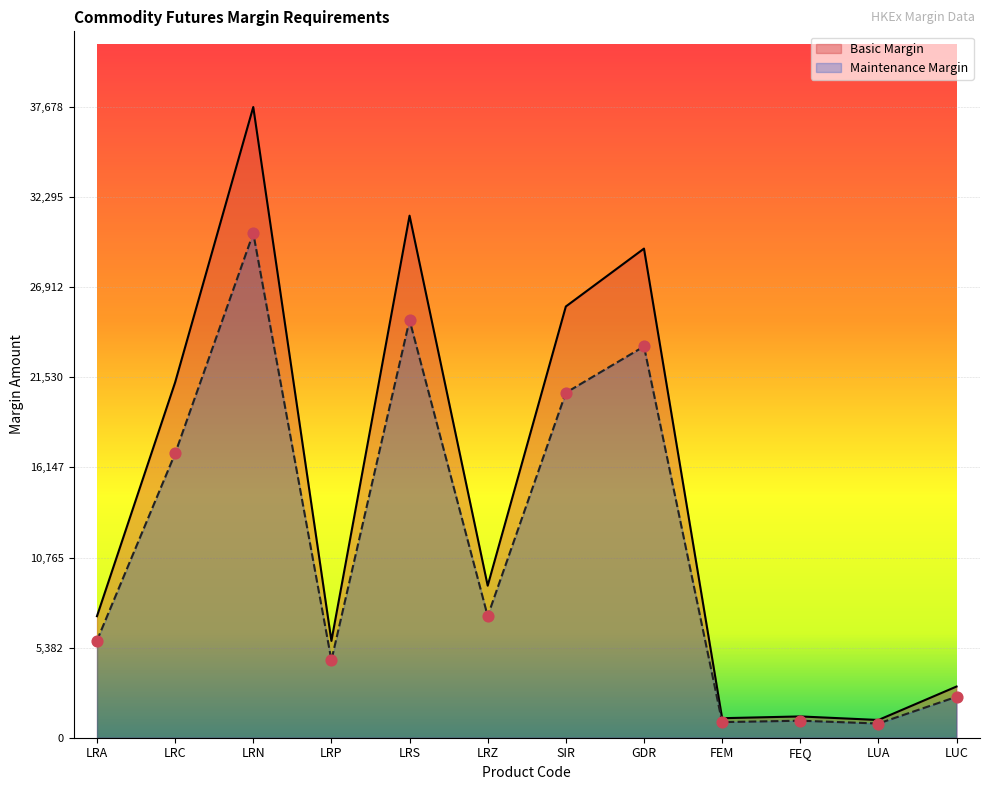

Which series reaches the minimum Y coordinate?

Maintenance Margin